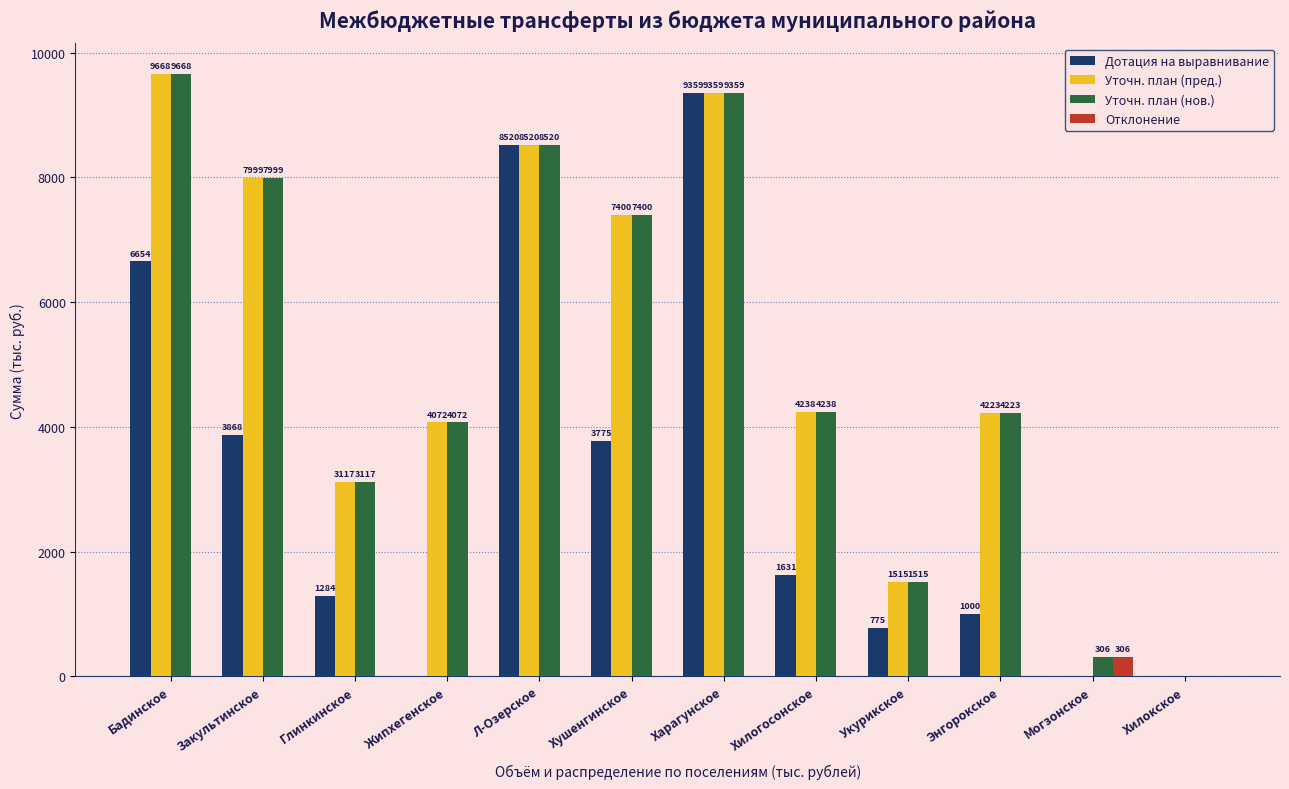

How many values in Отклонение are above zero?

1